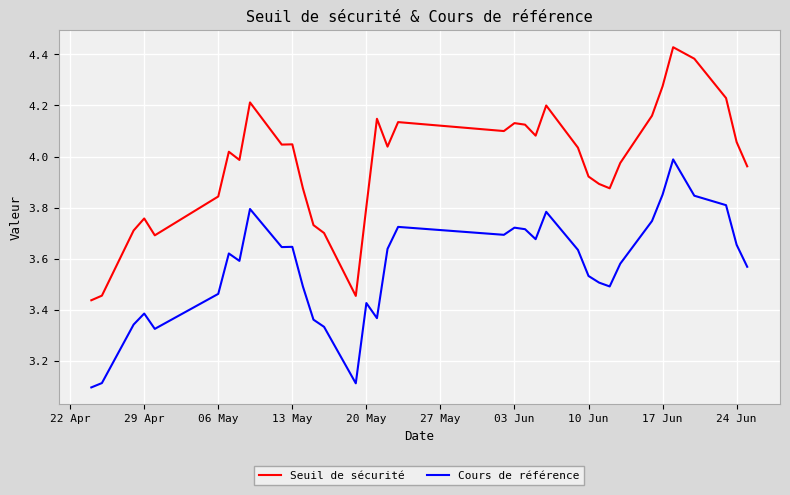

How many series are shown in this chart?

2